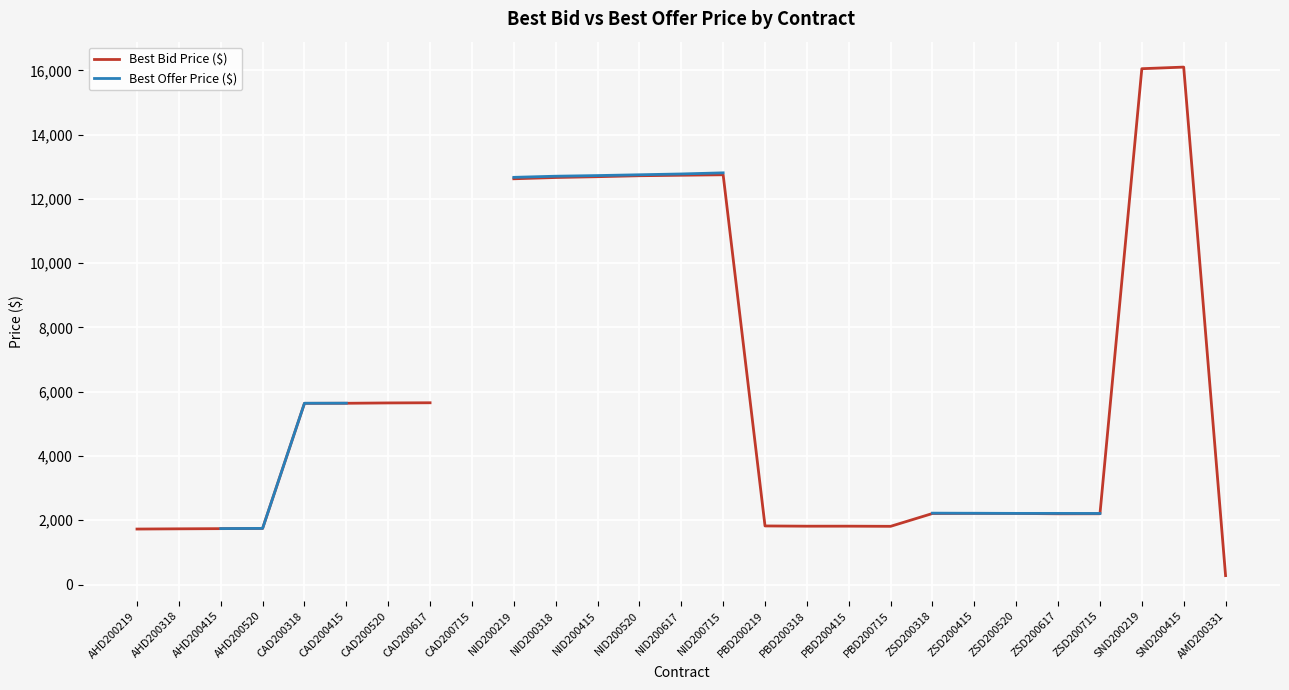

How many data points does each series have?

27